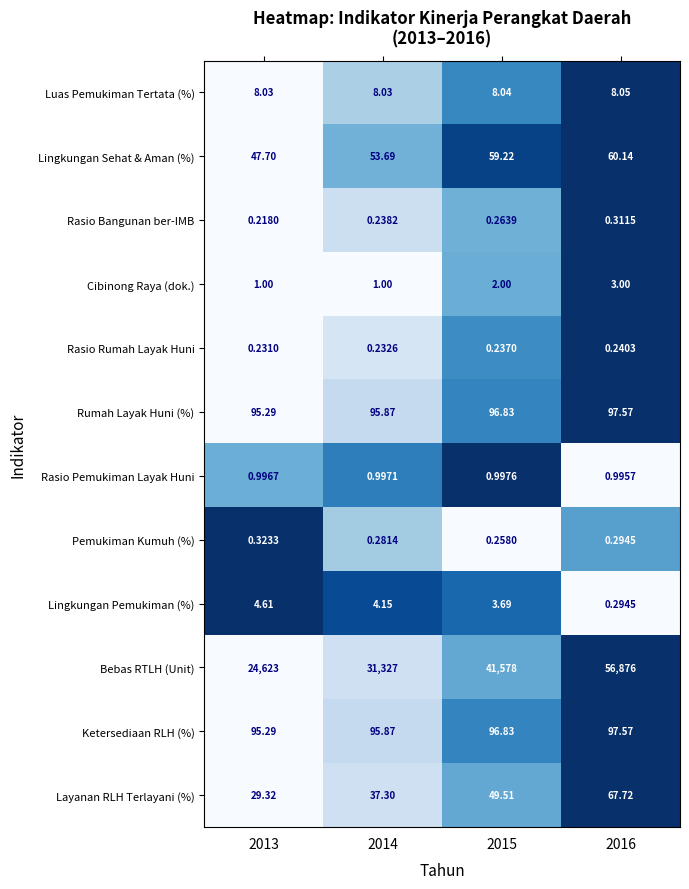

Which series has the largest total across all categories?

Bebas RTLH (Unit)